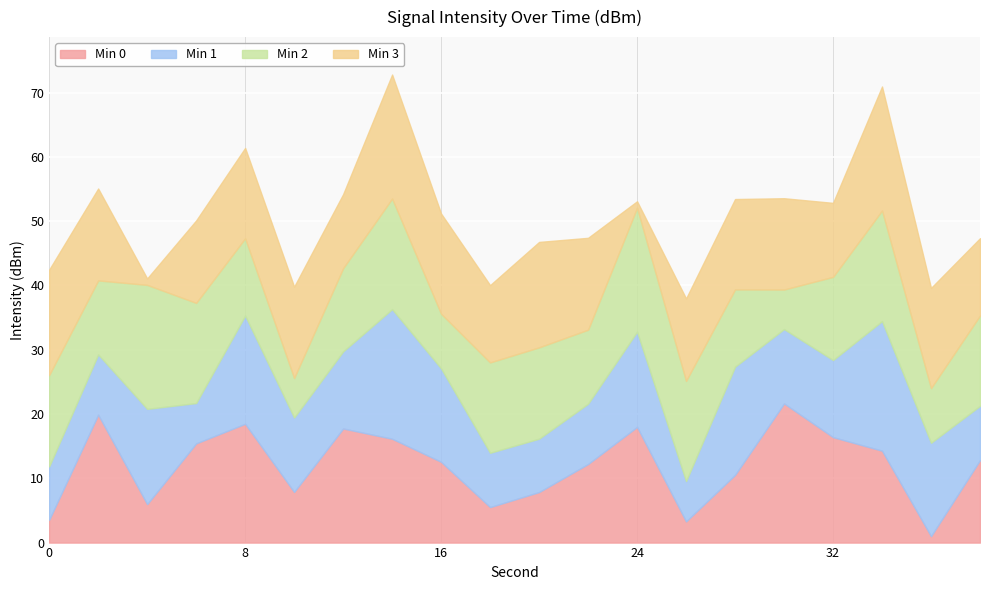

What is the maximum value for Min 0?

21.6